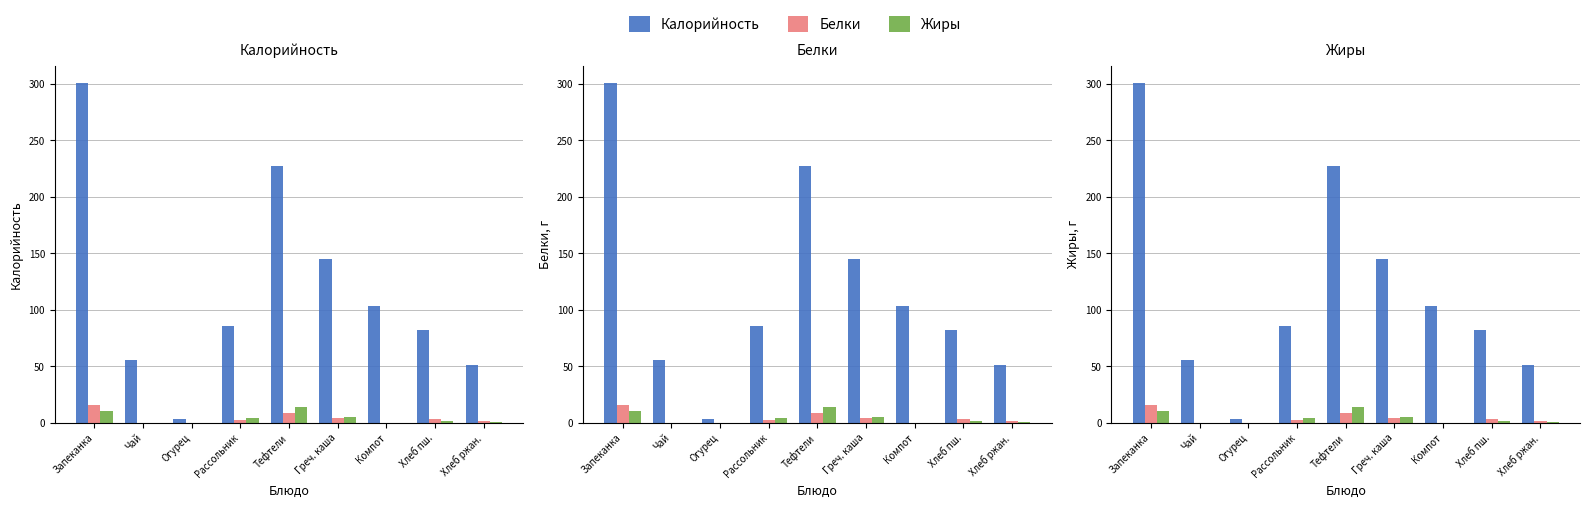

Which series changed the most between Компот and Хлеб пш.?

Калорийность